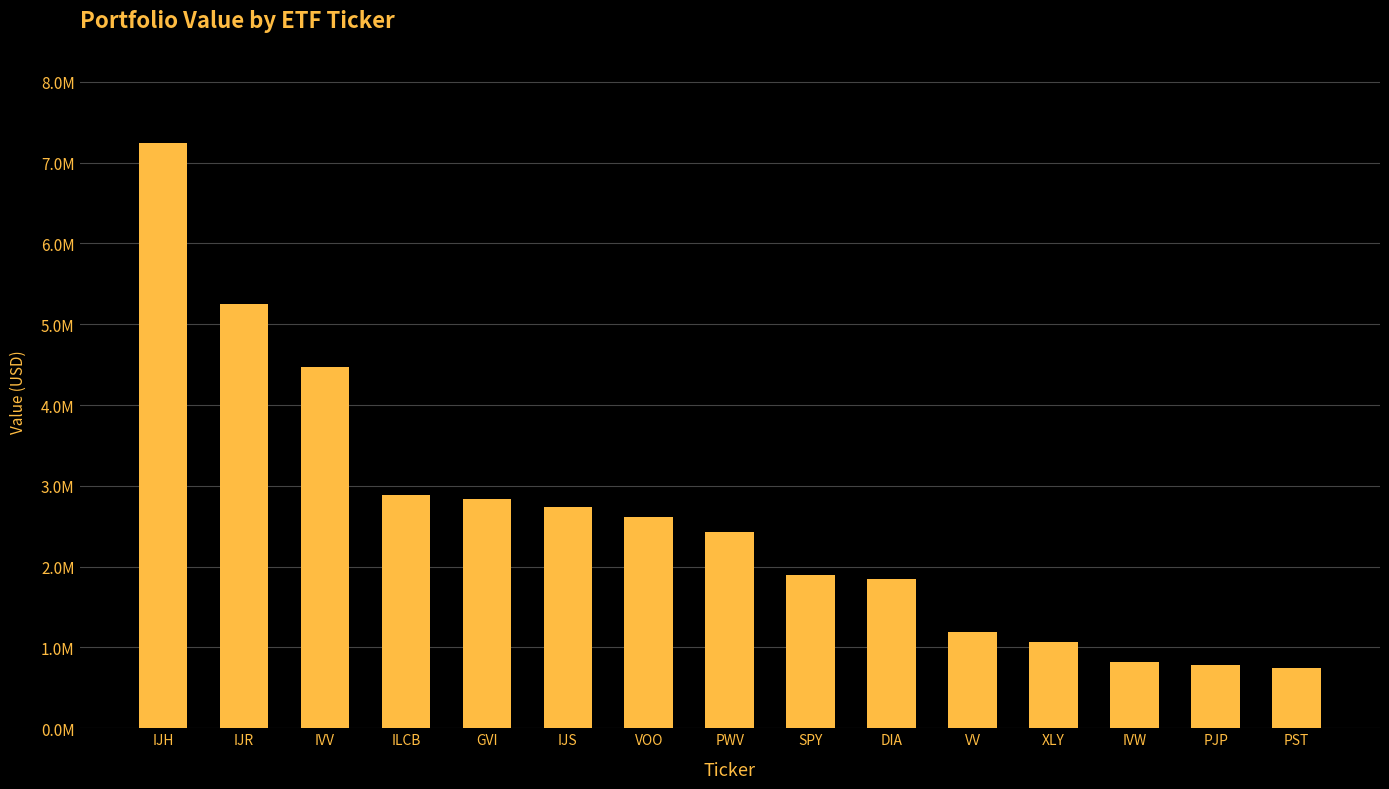

True or false: the data shows 5251000 at IJR.

True